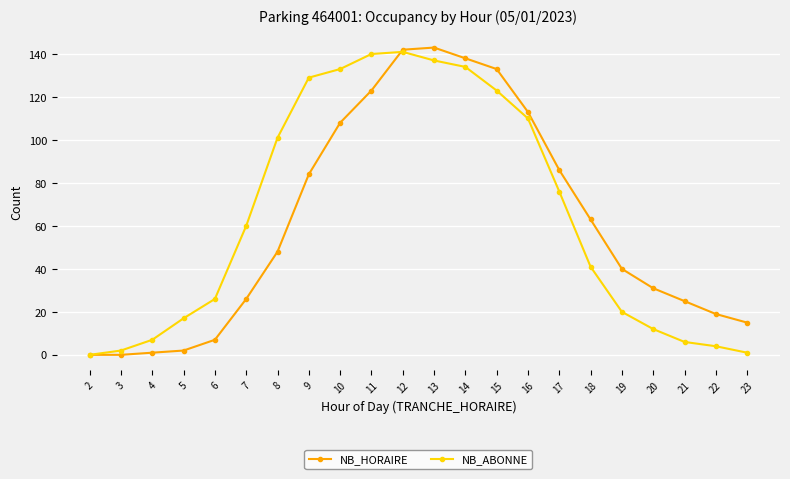

Is this an area chart (filled region under the line)?

No